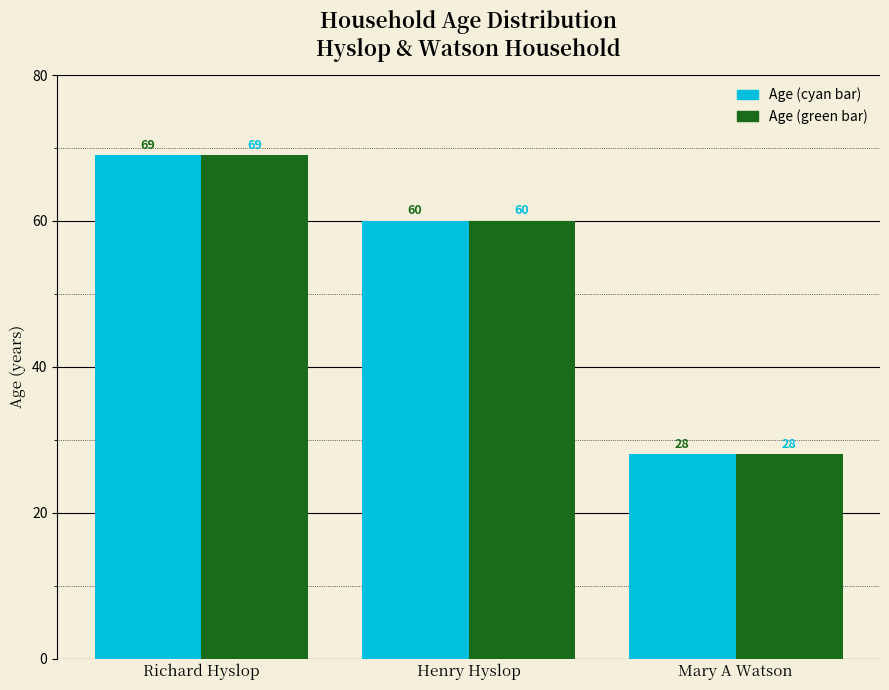

At which category is the sum across all series the highest?

Richard Hyslop